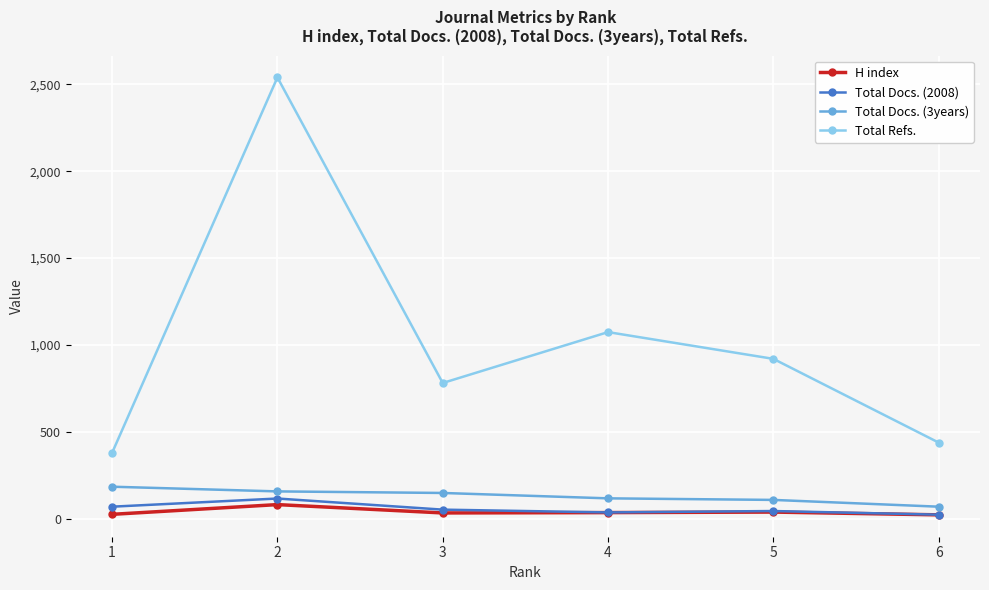

True or false: H index and Total Refs. cross at least once.

False